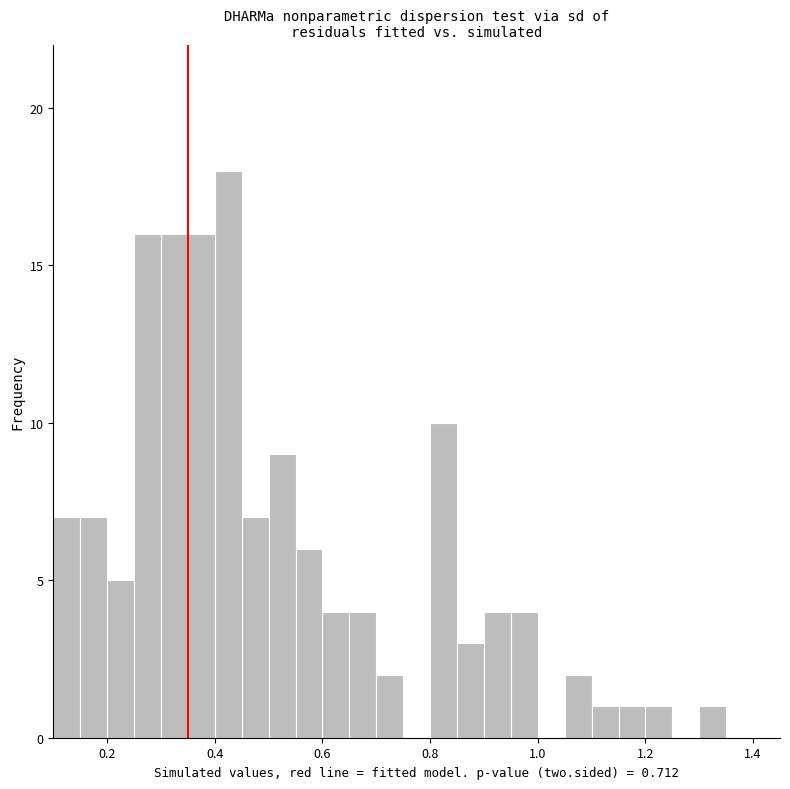

Around what value on the x-axis is the tallest bar? Give the approximate position of its centre, as read against the axis.

0.42